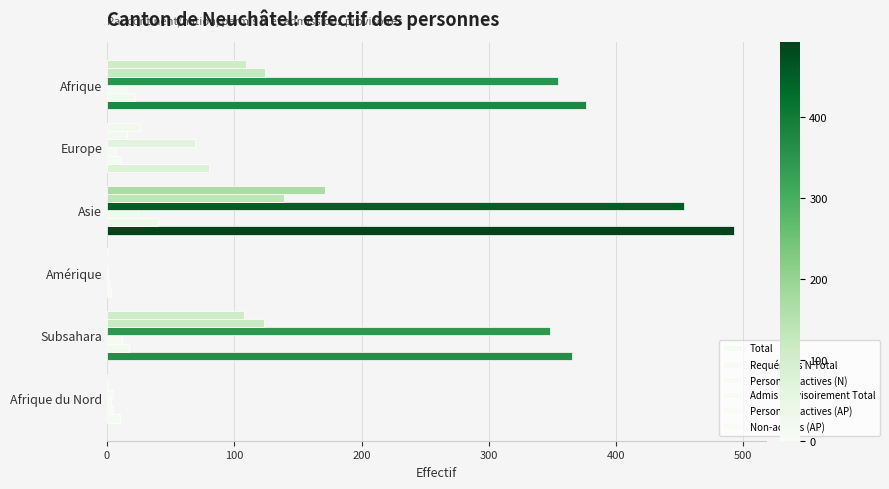

What is the difference between the maximum and minimum values in the Admis provisoirement Total series?

452